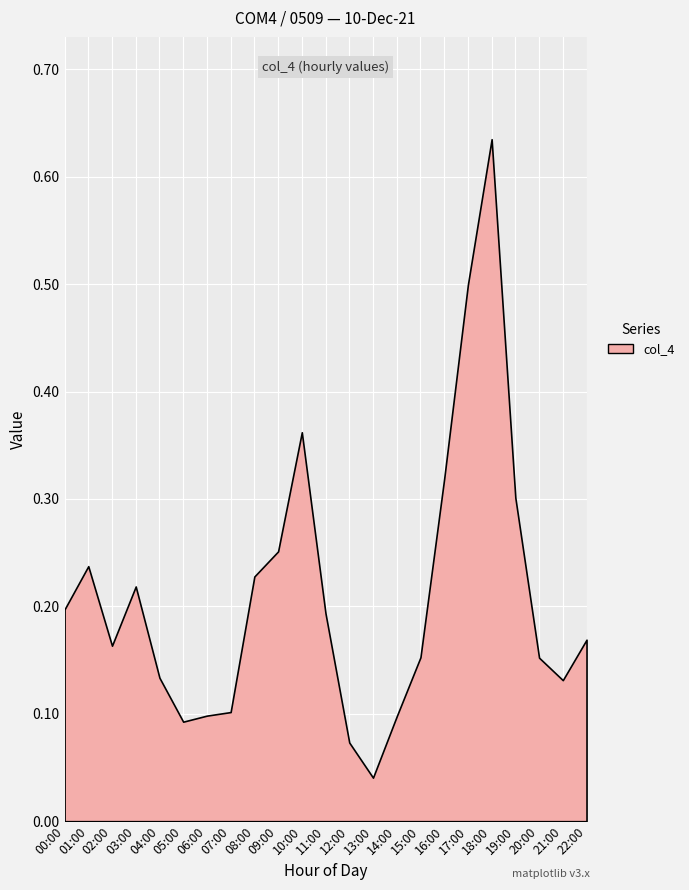

Which label corresponds to the largest value in the chart?

18:00